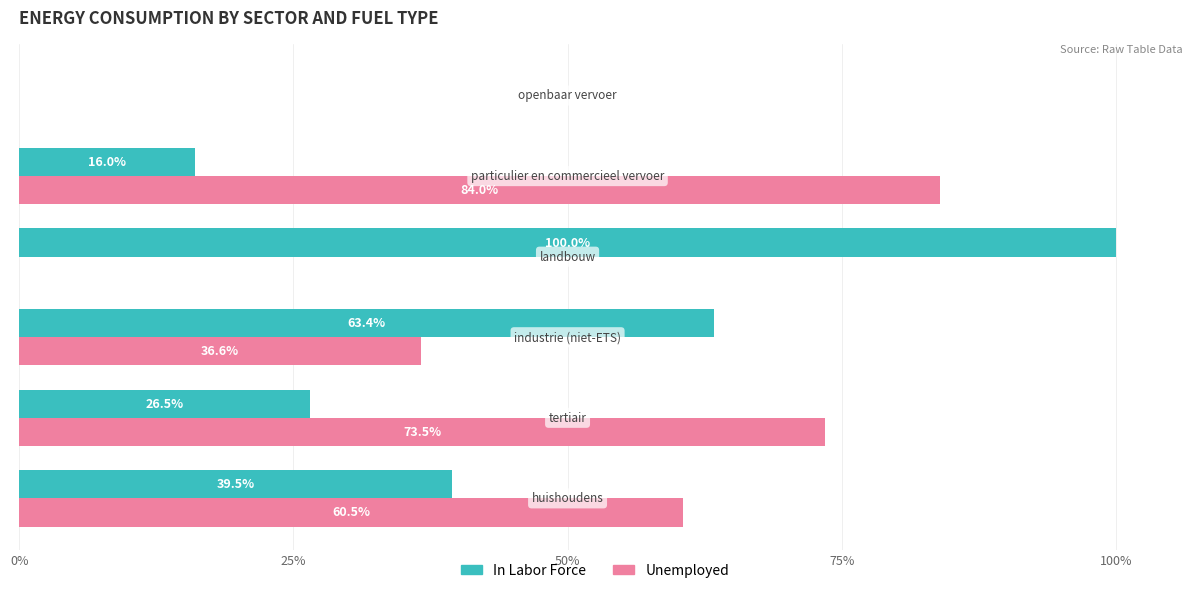

Which series has the largest total across all categories?

Unemployed